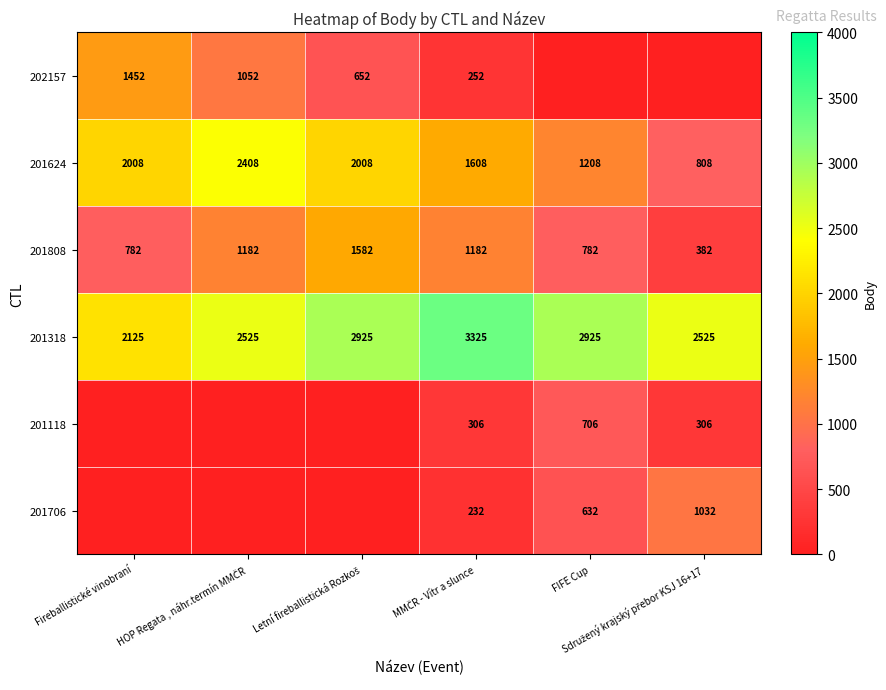

What is the minimum value for 201808?

382